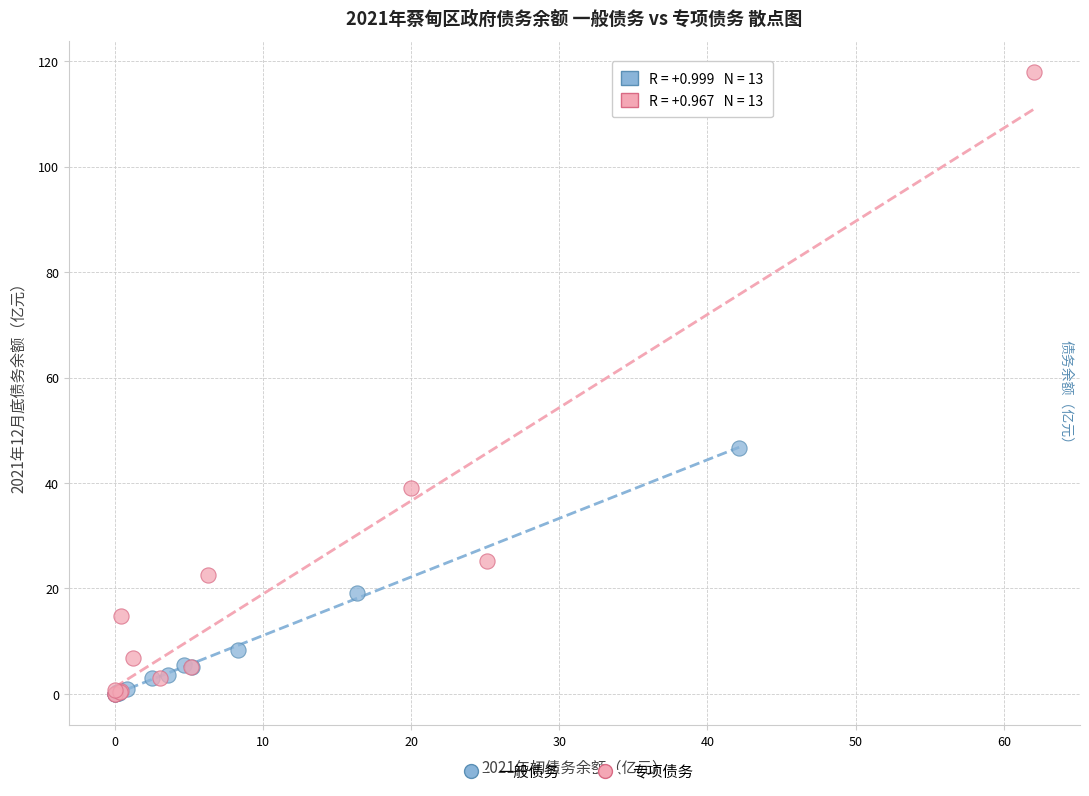

Which series contains the highest Y value?

专项债务